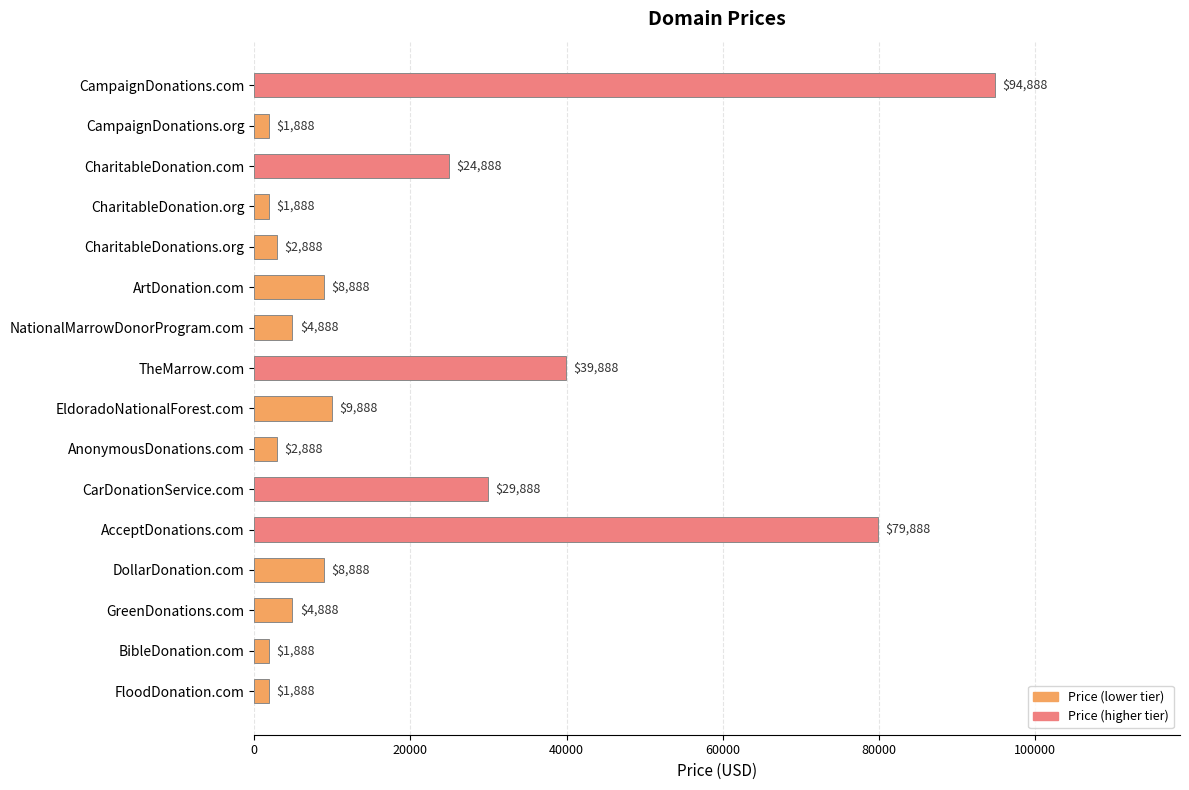

How many categories are shown in the chart?

16